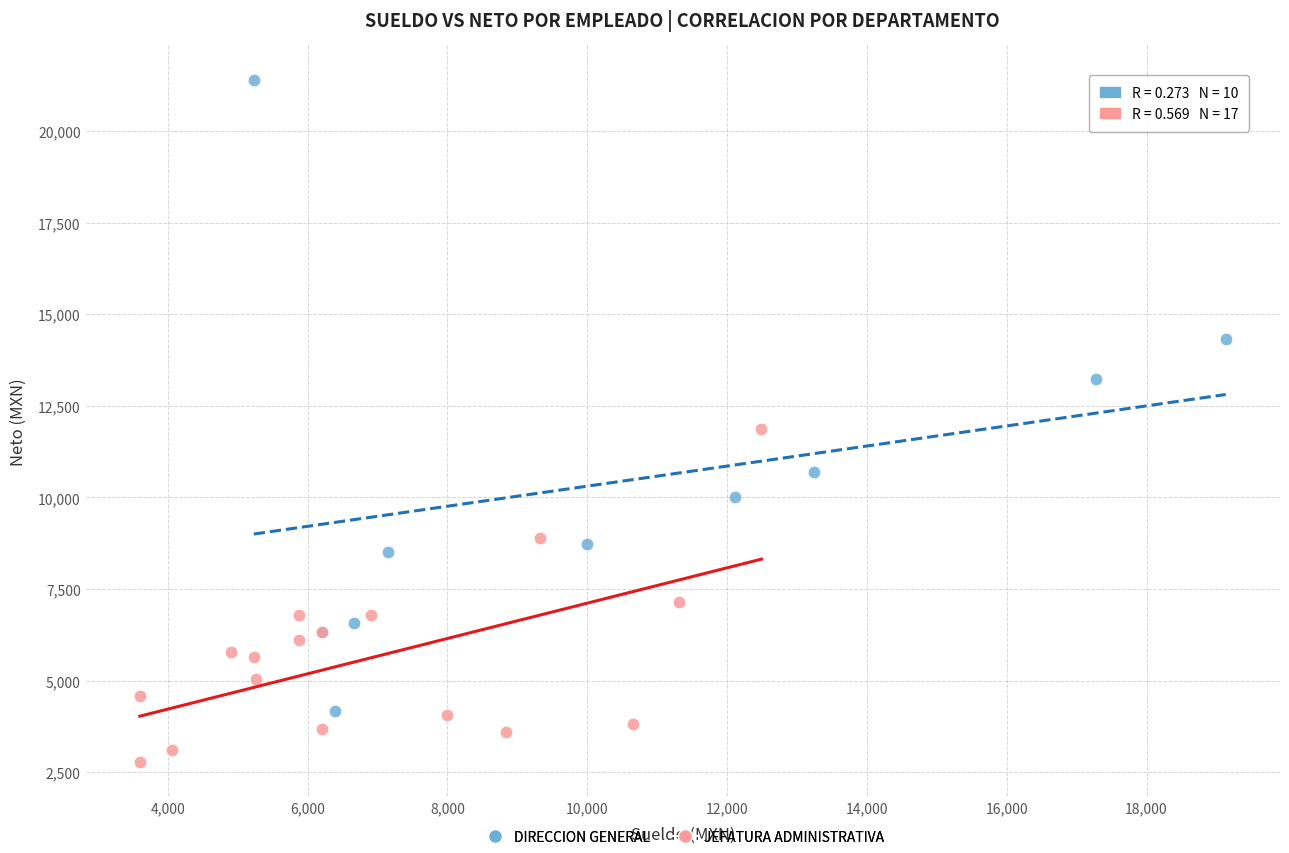

Which series has the largest Y range (max minus min)?

DIRECCION GENERAL